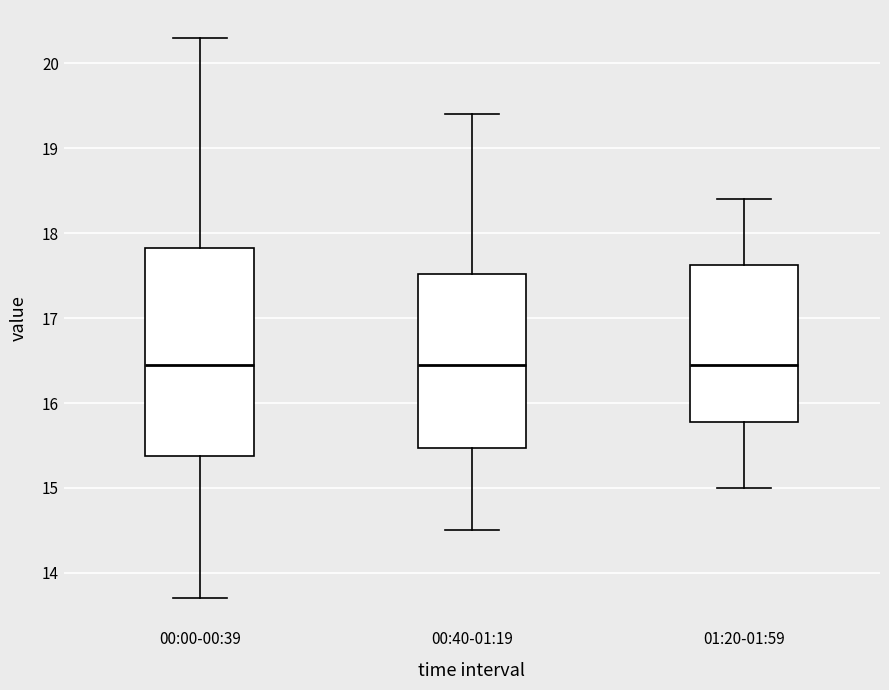

Reading left to right, read every box against the y-axis: the position of its median line, the range the box covers, and the ends of its whiskers. The values are not printed on the chart, so give them approximately, as read against the axis.

00:00-00:39: median 16.5, box 15.4 to 17.8, whiskers 13.7 to 20.3
00:40-01:19: median 16.5, box 15.5 to 17.5, whiskers 14.5 to 19.4
01:20-01:59: median 16.5, box 15.8 to 17.6, whiskers 15.0 to 18.4